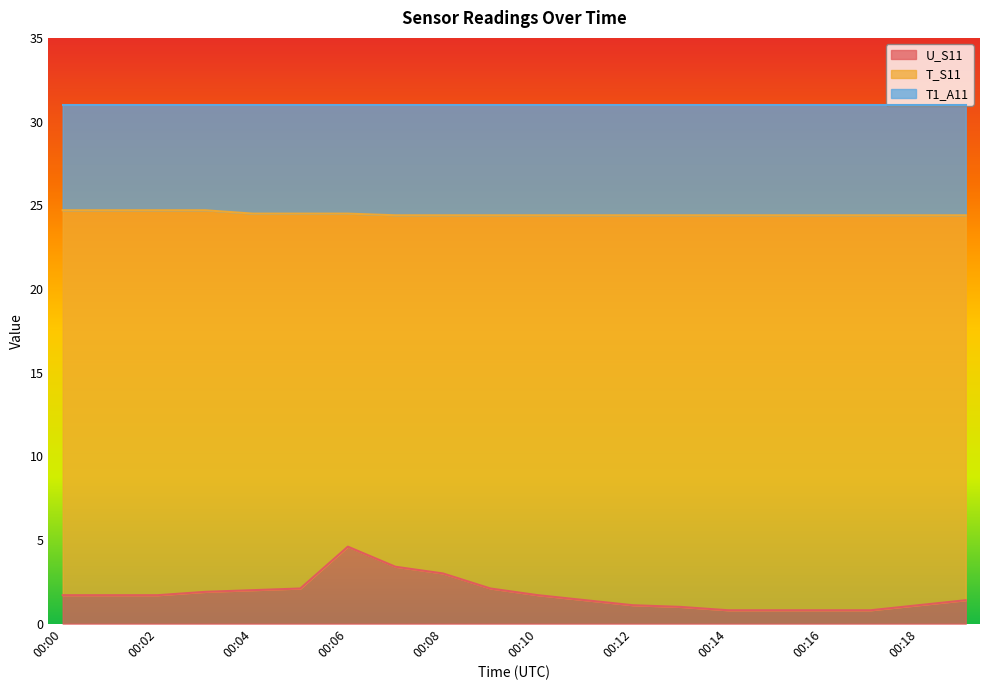

Which category has the highest value in the U_S11 series?

00:06